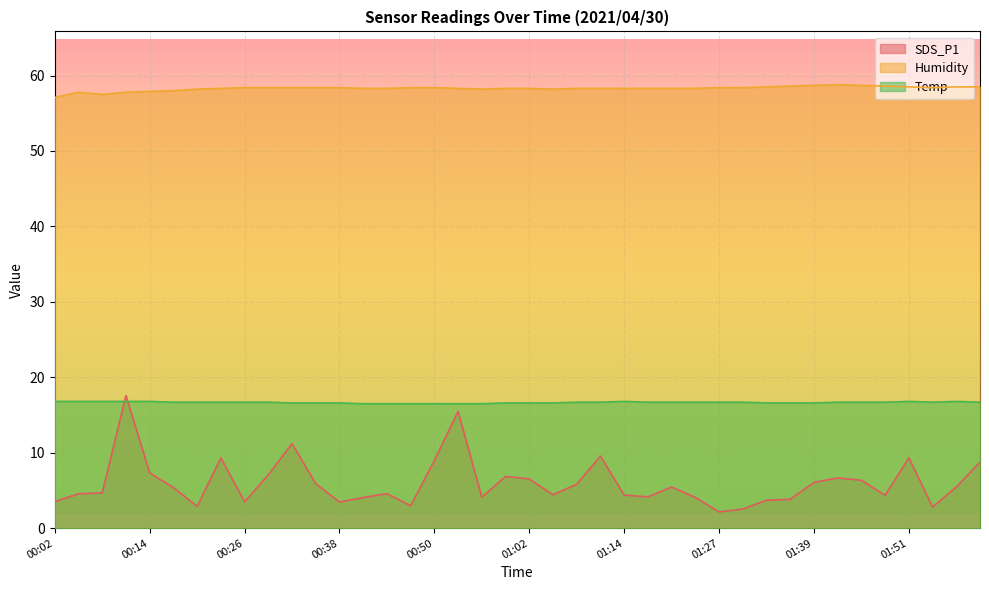

Read the SDS_P1 value at 00:29.

7.1